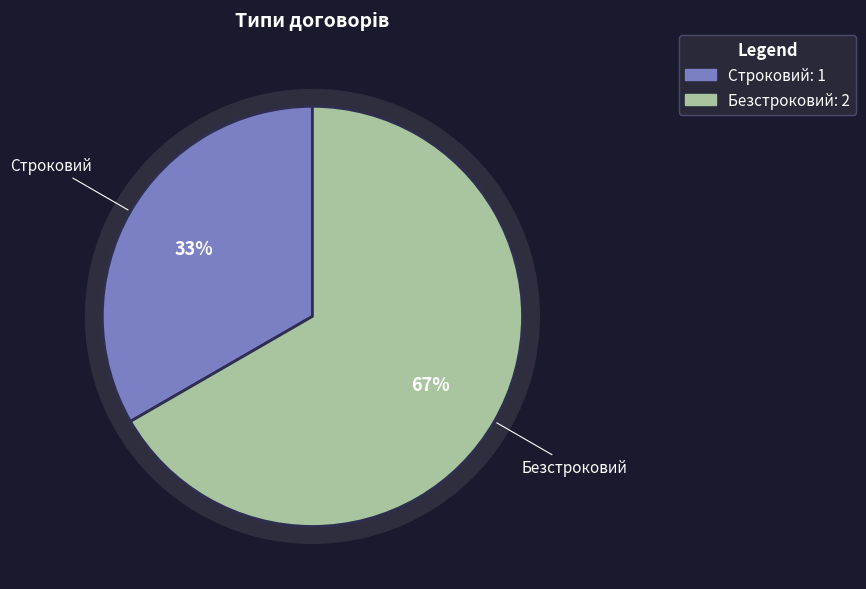

Which has a higher value, Безстроковий or Строковий?

Безстроковий